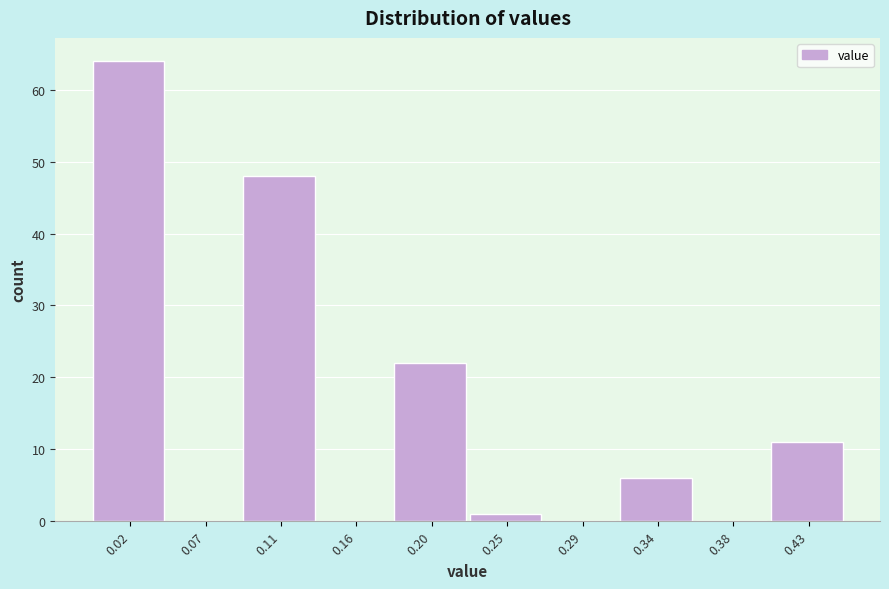

Reading left to right, list every bar in this chart as the range it spans on the x-axis followed by its height. Neither the bar edges nor the heights are printed on the chart, so give them approximately, as read against the axes.

0.000 to 0.045: 64
0.045 to 0.090: 0
0.090 to 0.135: 48
0.135 to 0.180: 0
0.180 to 0.225: 22
0.225 to 0.270: 1
0.270 to 0.315: 0
0.315 to 0.360: 6
0.360 to 0.405: 0
0.405 to 0.450: 11